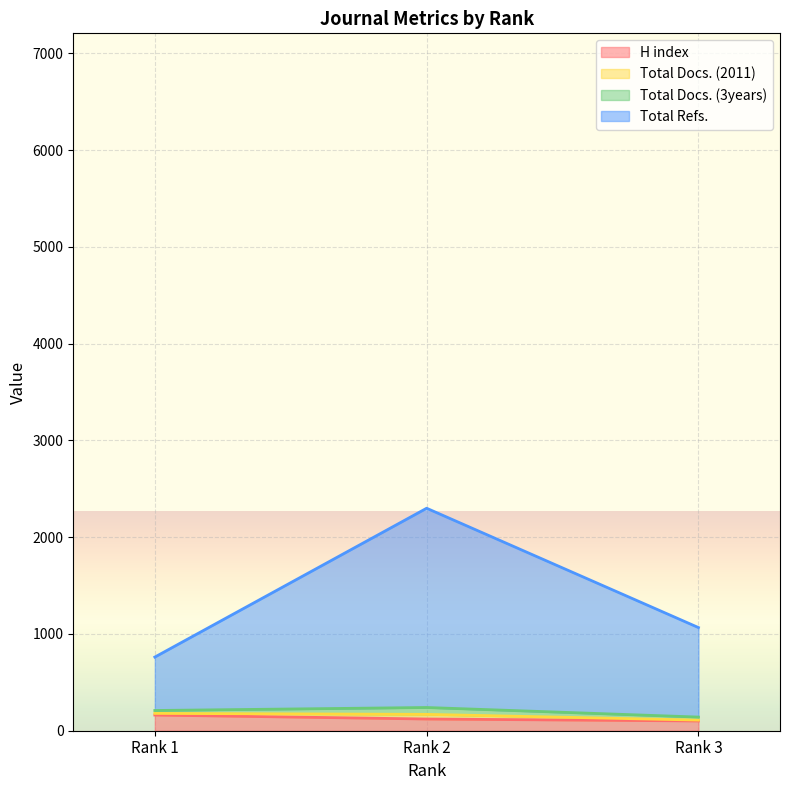

What is the maximum value for H index?

162